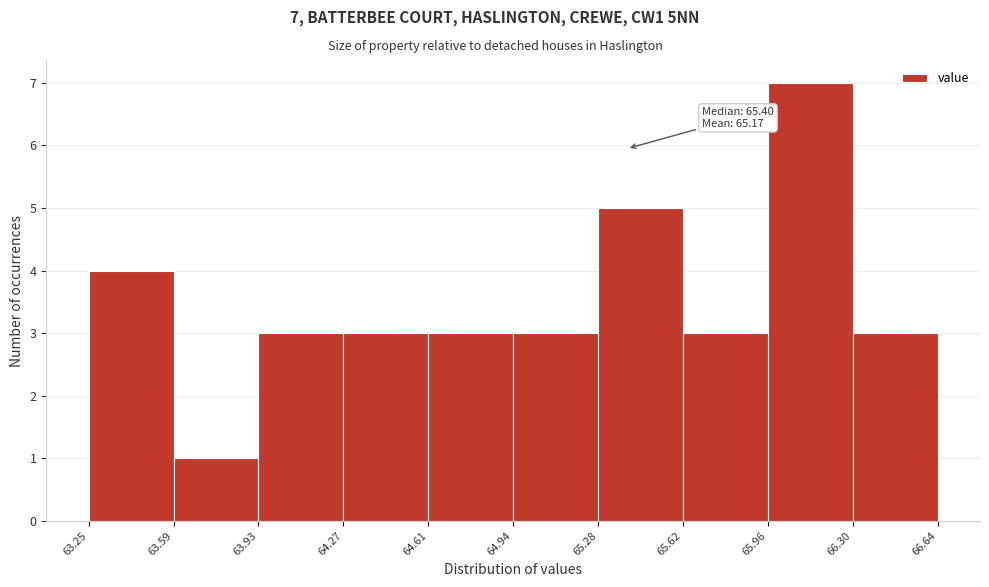

Which range on the x-axis has the tallest bar?

65.96 to 66.30